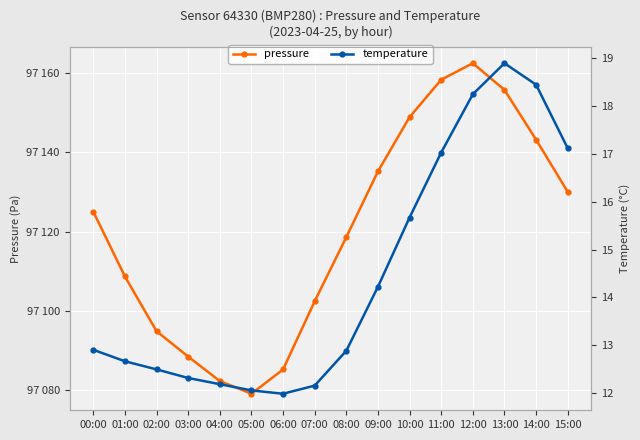

Is this an area chart (filled region under the line)?

No